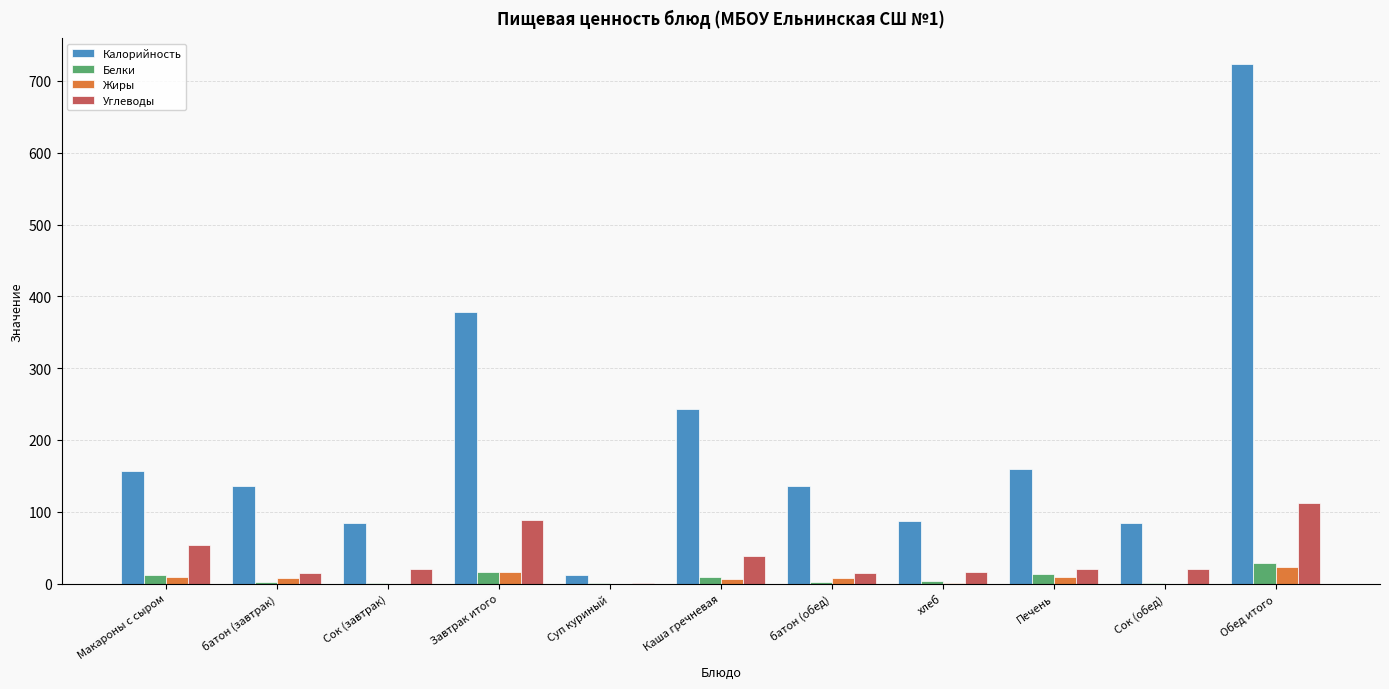

What value does the Углеводы series have at Обед итого?

111.5